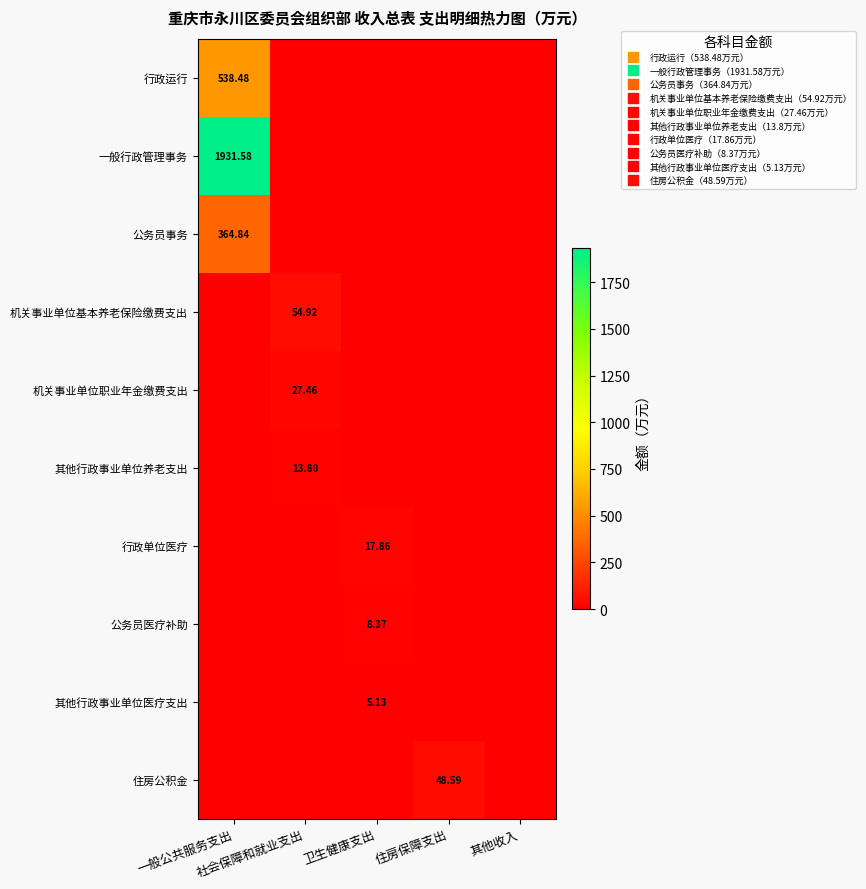

The 公务员医疗补助 series shows 2.8 at 住房保障支出. True or false?

False